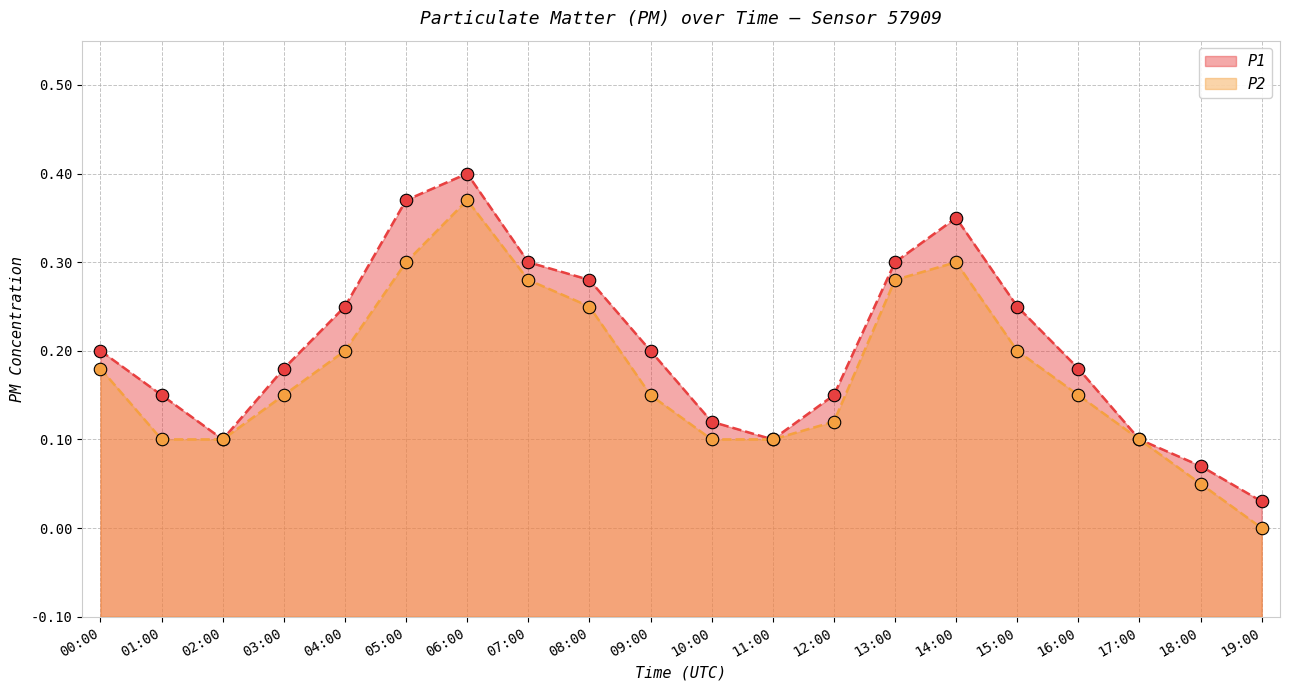

The value of P1 at 00:00 is 0.5. True or false?

False